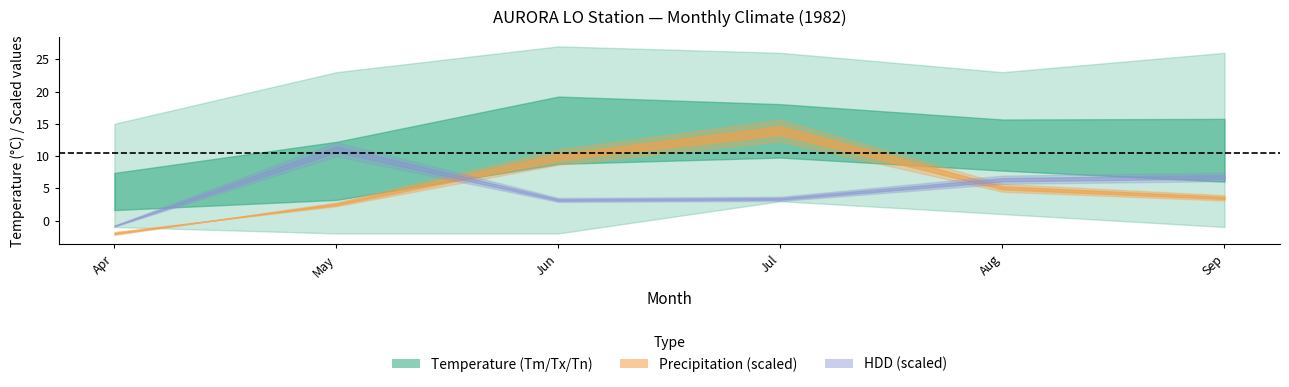

What is the average value of the Tm series?

10.5